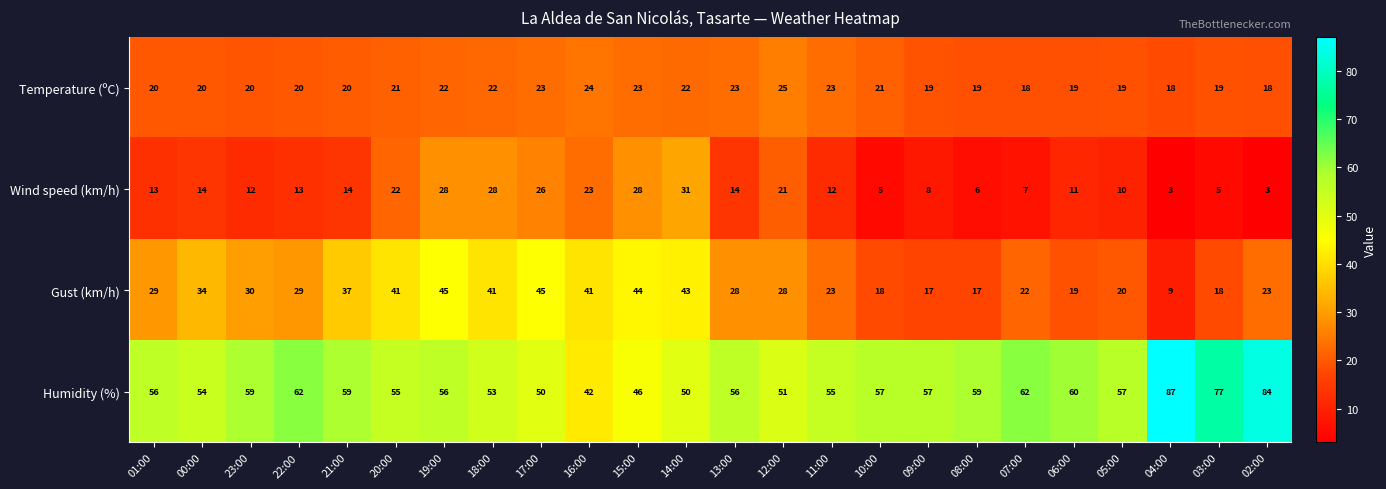

At which label does Humidity (%) reach its minimum?

16:00